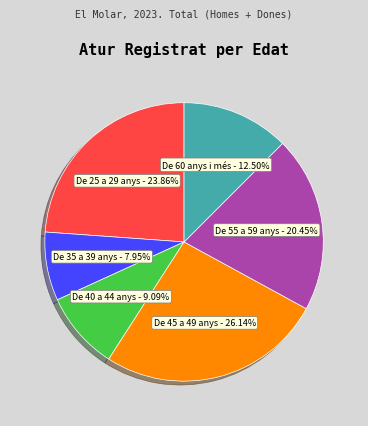

To the nearest percent, what is the difference between the De 35 a 39 anys and De 25 a 29 anys slice percentages?

16%